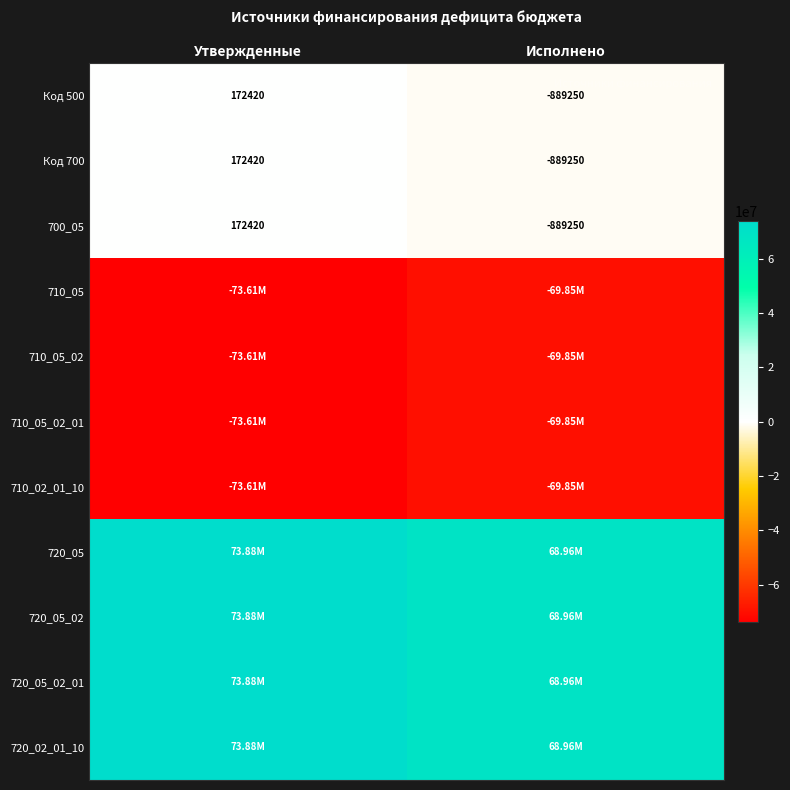

What is the minimum value shown in the chart?

-73611100.0